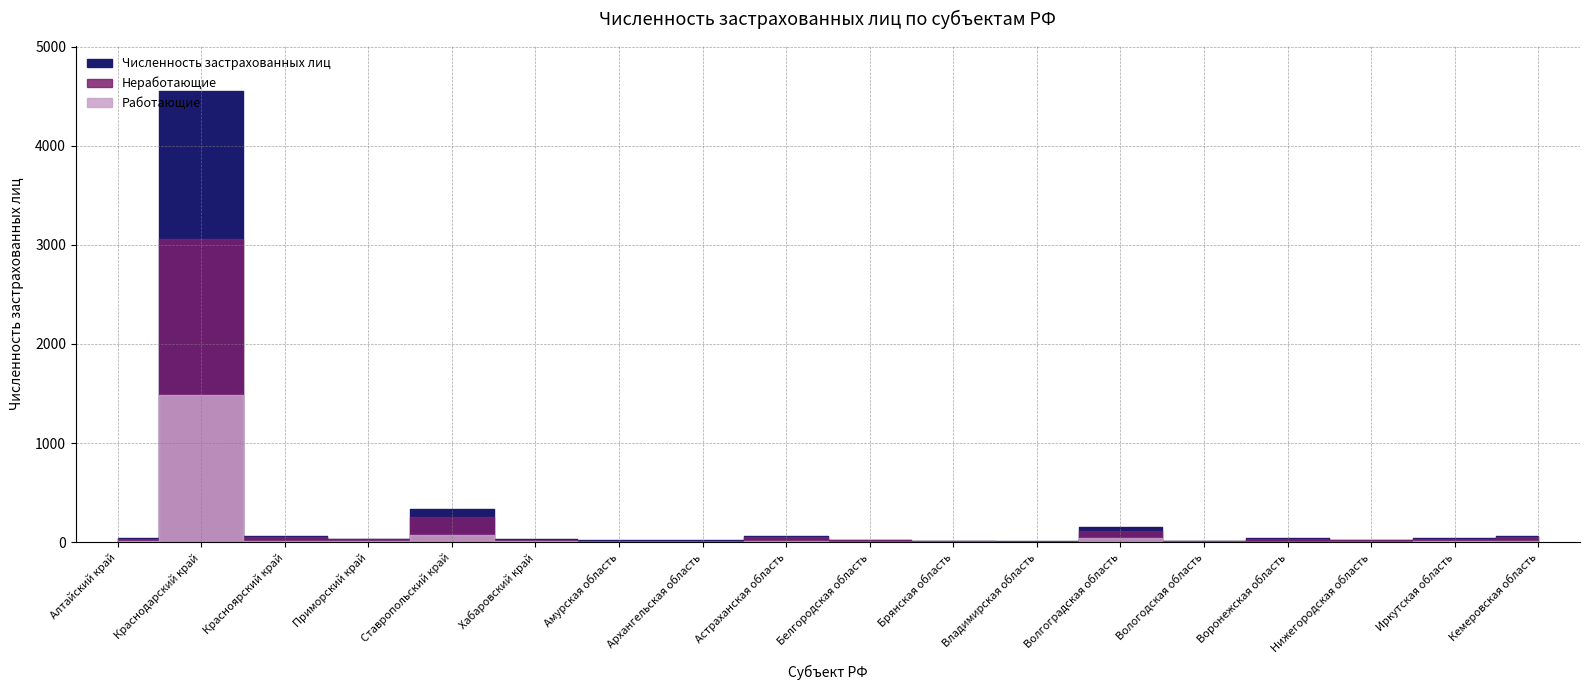

How many values in the Неработающие series are below 29?

9